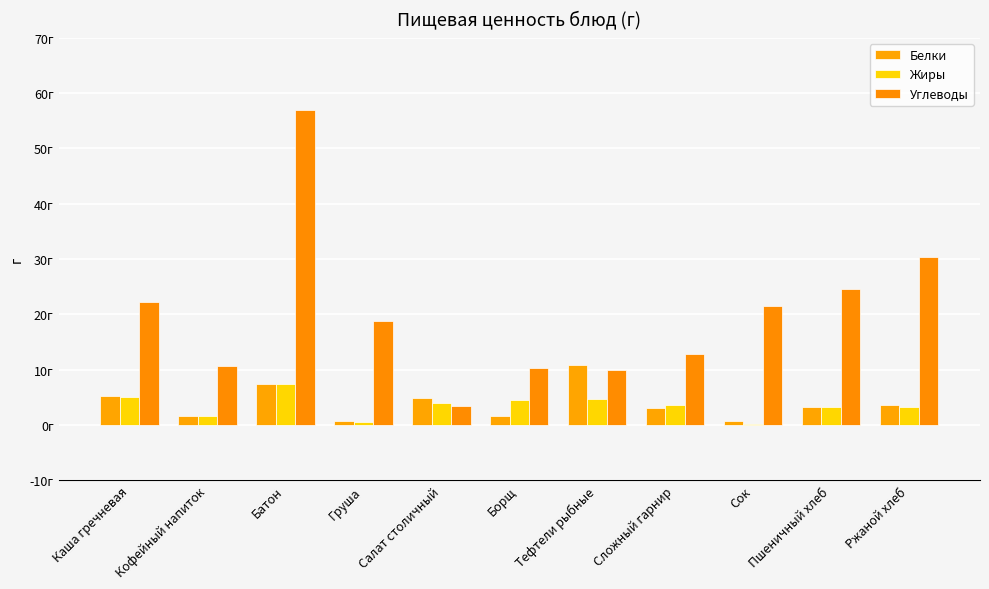

At which label is Углеводы closest to 30?

Ржаной хлеб